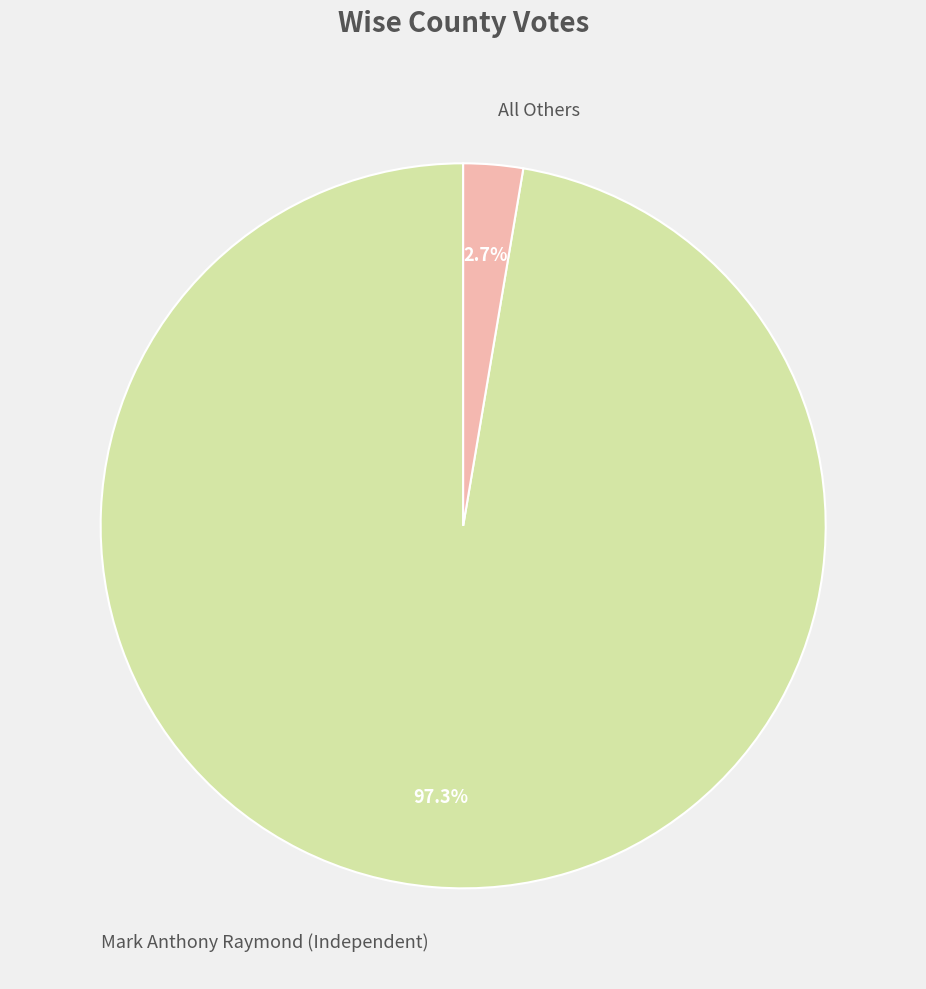

What is the majority slice?

Mark Anthony Raymond (Independent)